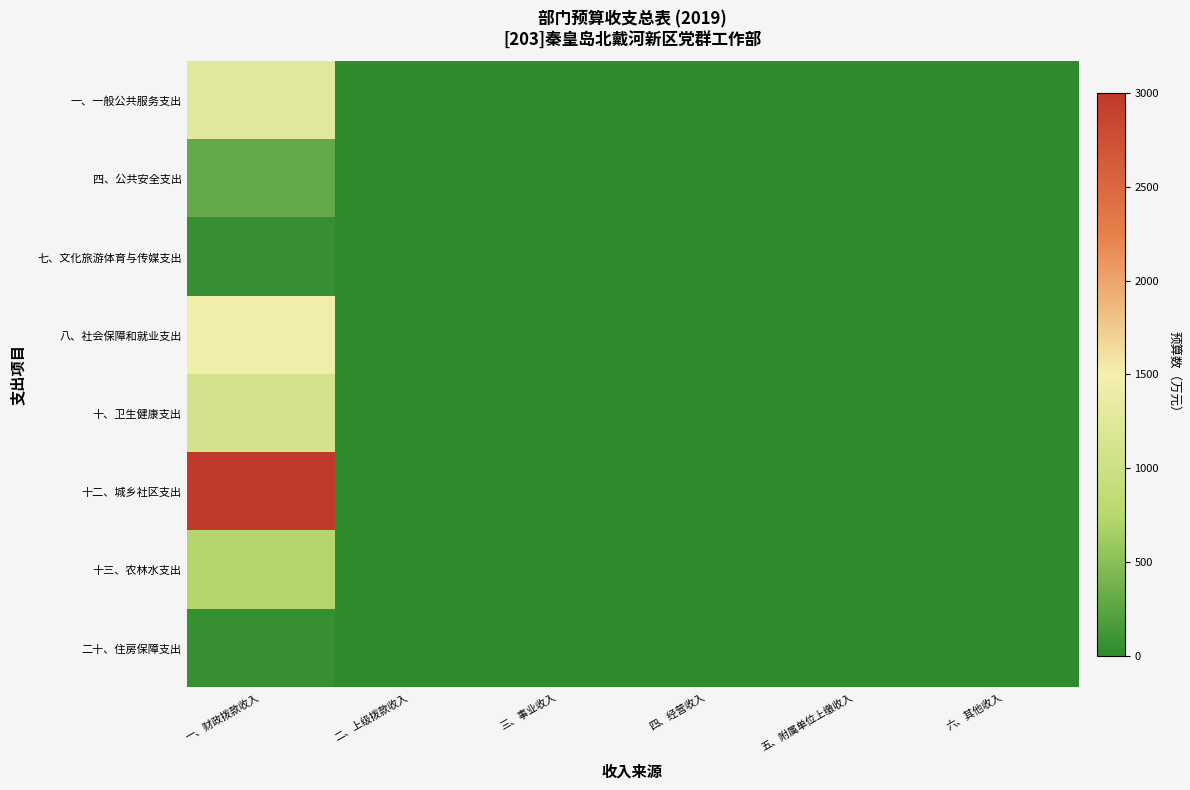

Which series changed the most between 四、经营收入 and 五、附属单位上缴收入?

一、一般公共服务支出